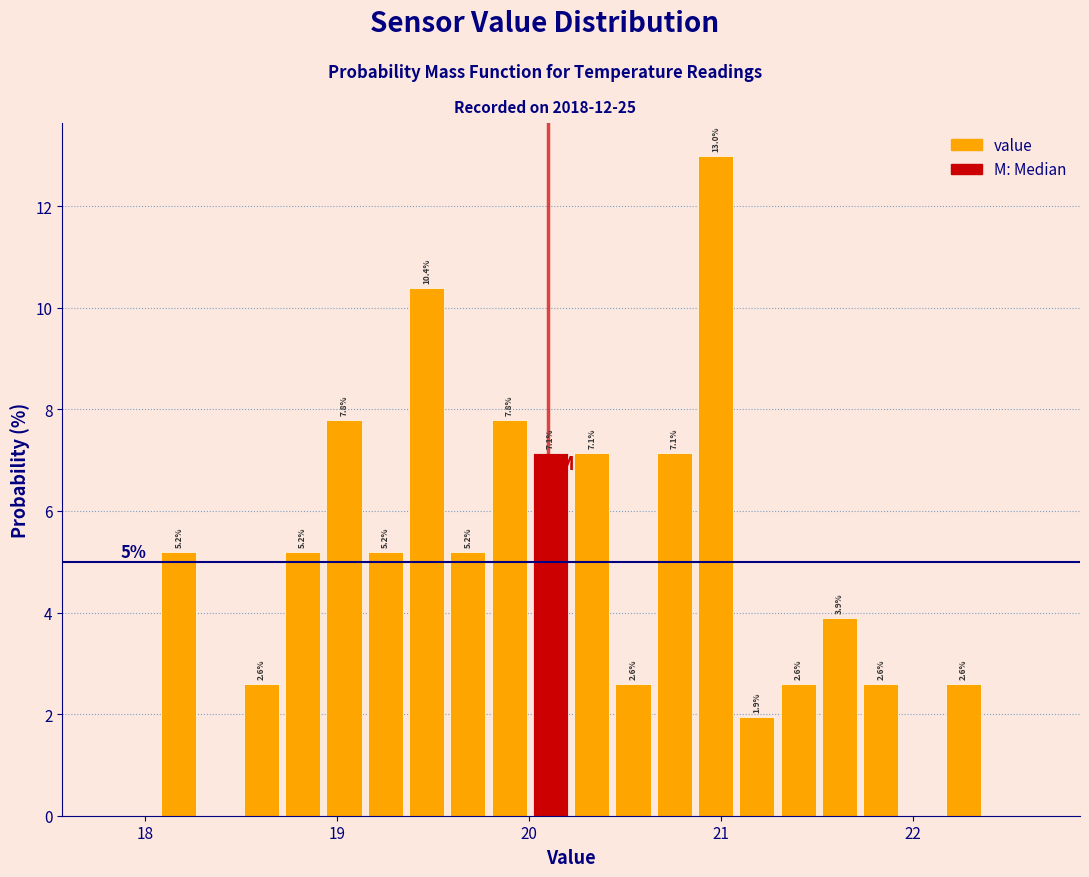

Read against the x-axis, roughly where is the centre of the tallest bar?

21.0